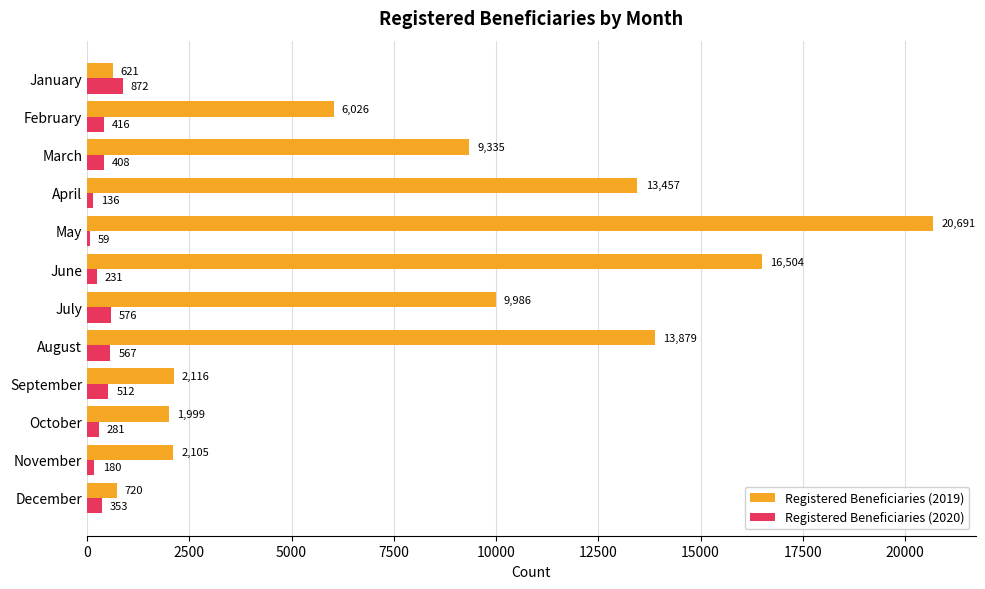

What is the approximate value of Registered Beneficiaries (2019) at April, to the nearest 10?

13460